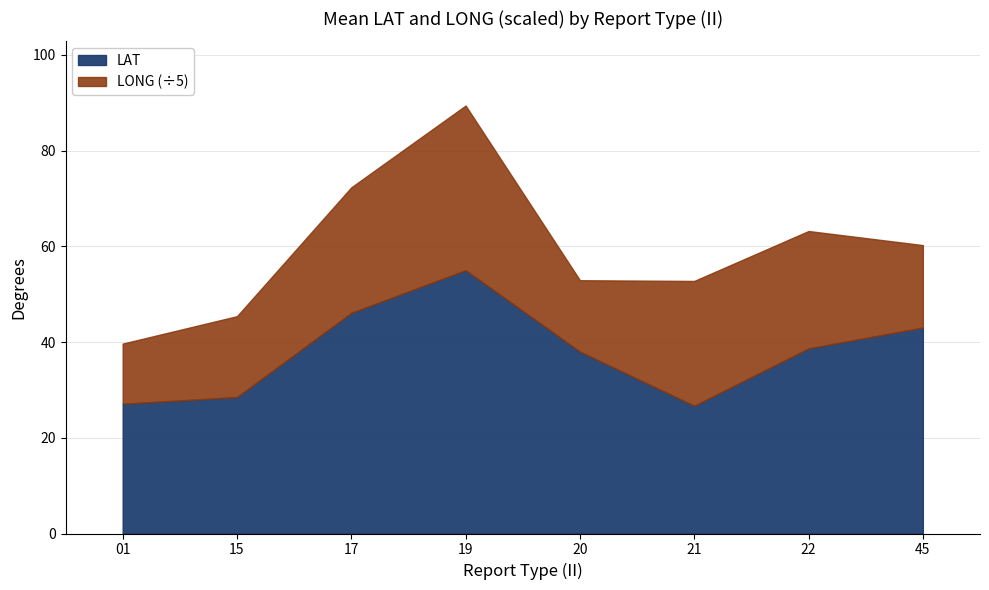

The LAT series shows 41.3 at 15. True or false?

False